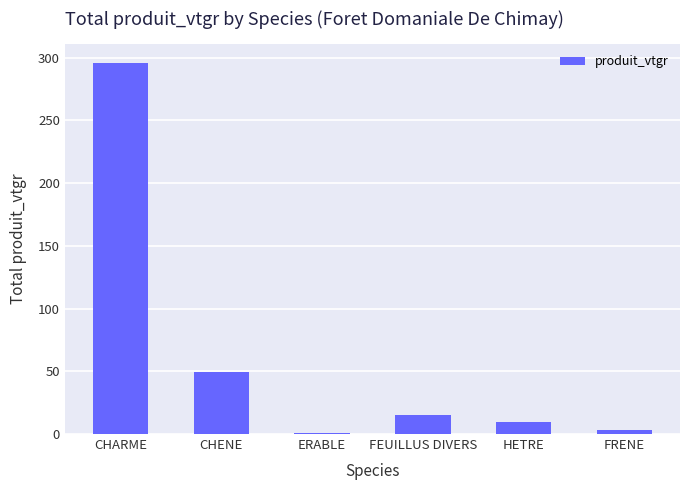

At which category does the chart reach its peak across all series?

CHARME